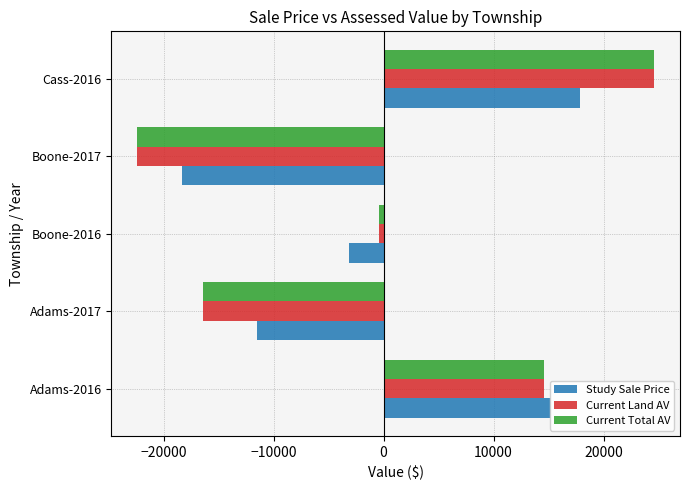

Rank the categories by Current Land AV value from highest to lowest.

Cass-2016, Adams-2016, Boone-2016, Adams-2017, Boone-2017